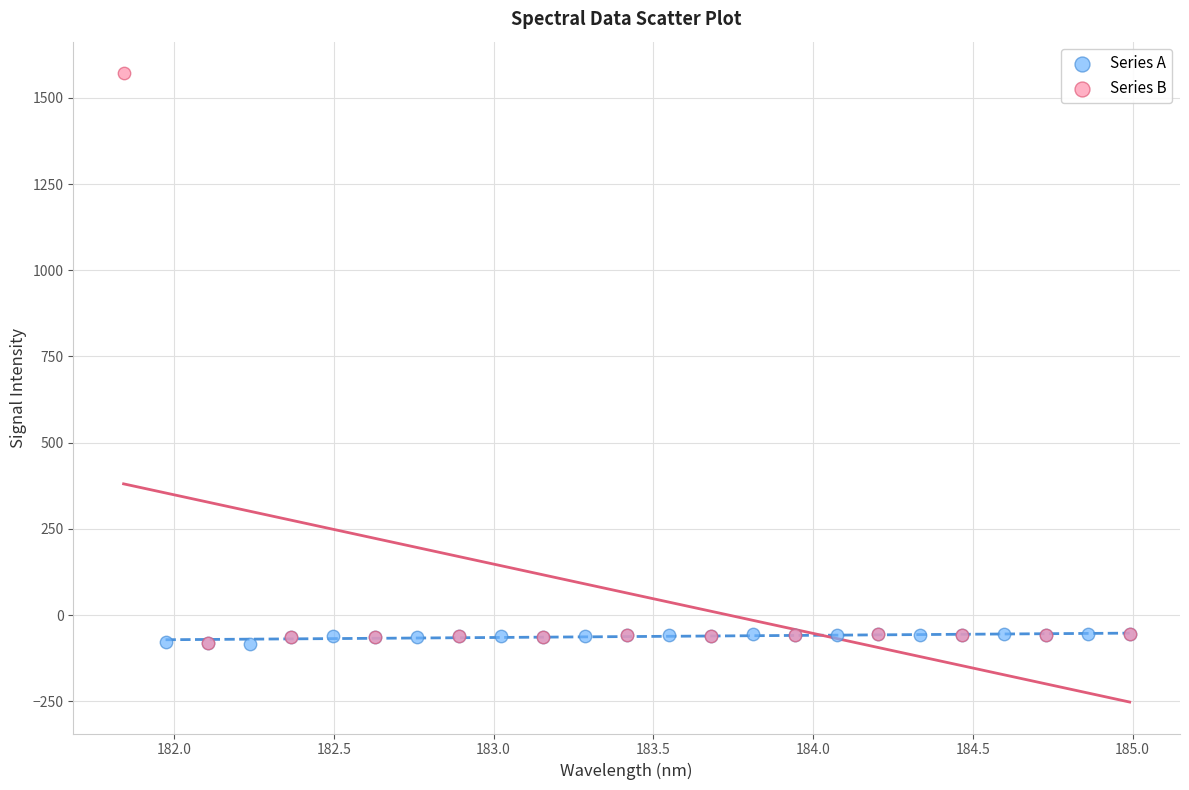

Which series contains the highest Y value?

Series B